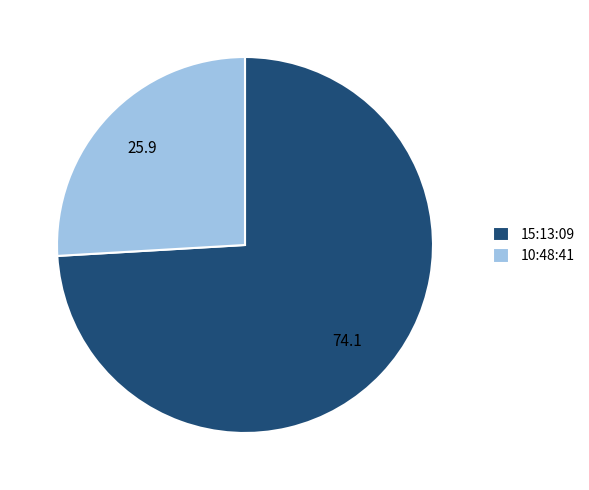

Which slice is the smallest?

10:48:41